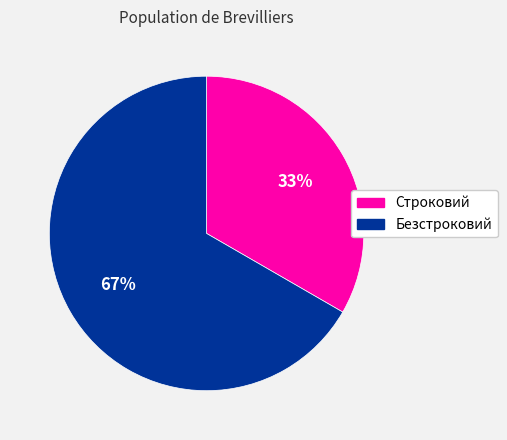

Is it true that Безстроковий is 67% of the pie?

True